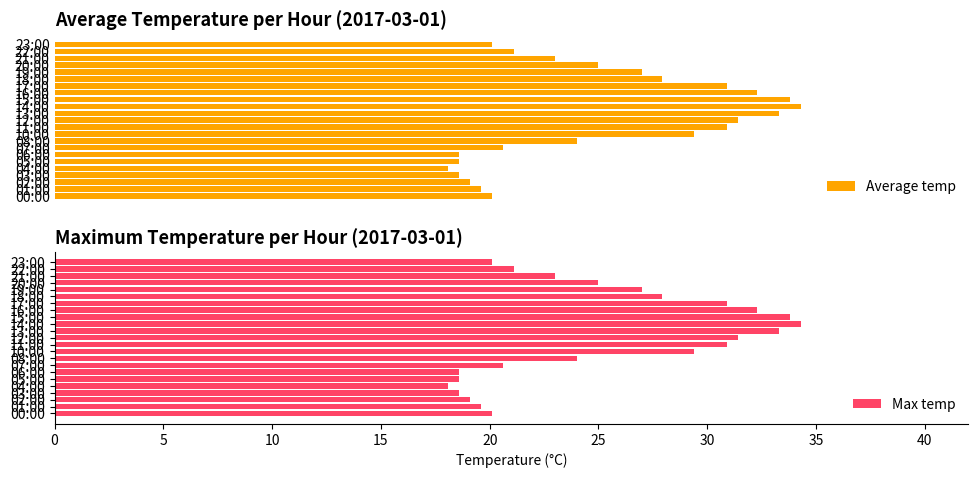

At which category is the sum across all series the highest?

14:00